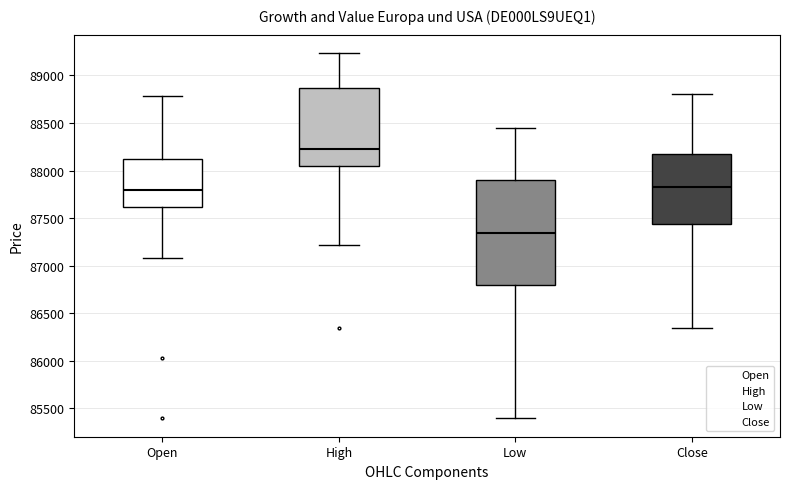

Reading left to right, transcribe this box plot: for each box, give where its median line is, the range the box spans, and where its two whiskers end, as read against the y-axis. The values are not printed on the chart, so give them approximately, as read against the axis.

Open: median 87800, box 87600 to 88100, whiskers 87100 to 88800
High: median 88250, box 88050 to 88850, whiskers 87200 to 89250
Low: median 87350, box 86800 to 87900, whiskers 85400 to 88450
Close: median 87850, box 87450 to 88150, whiskers 86350 to 88800